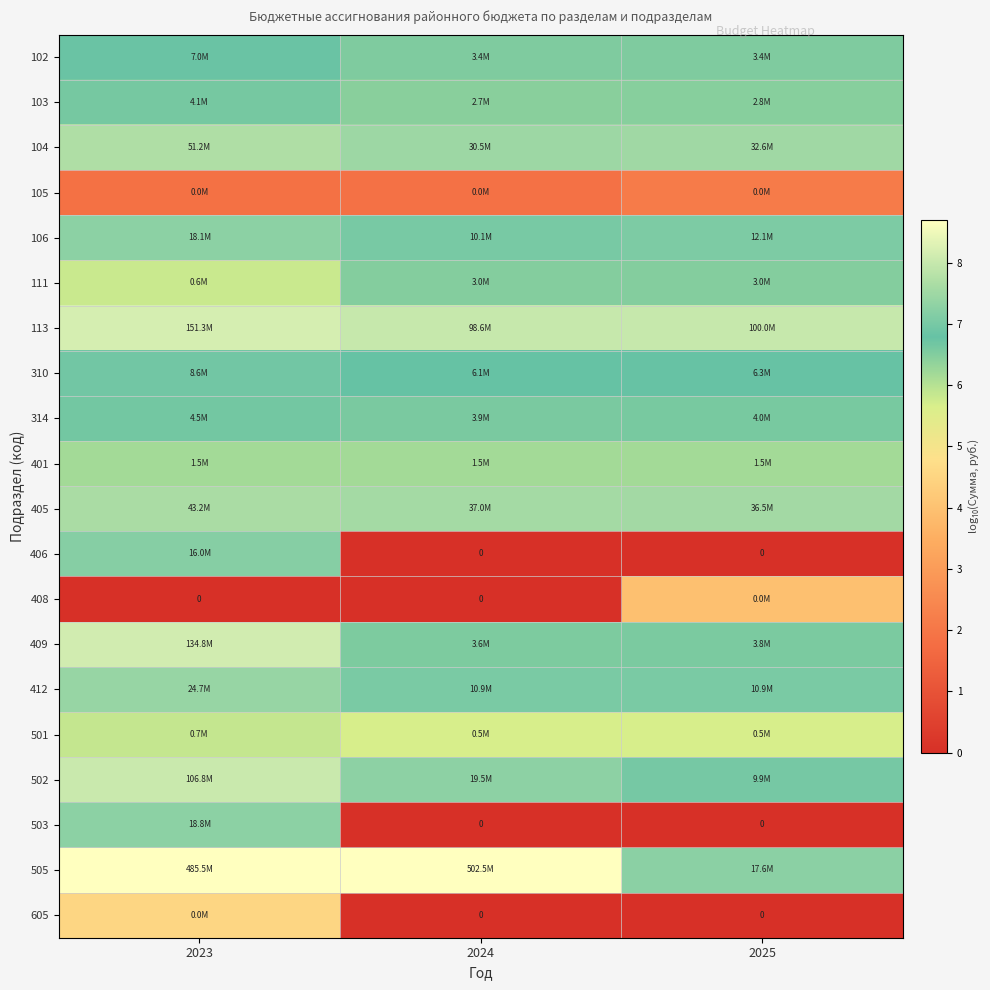

How many data points in 502 are less than 7?

1